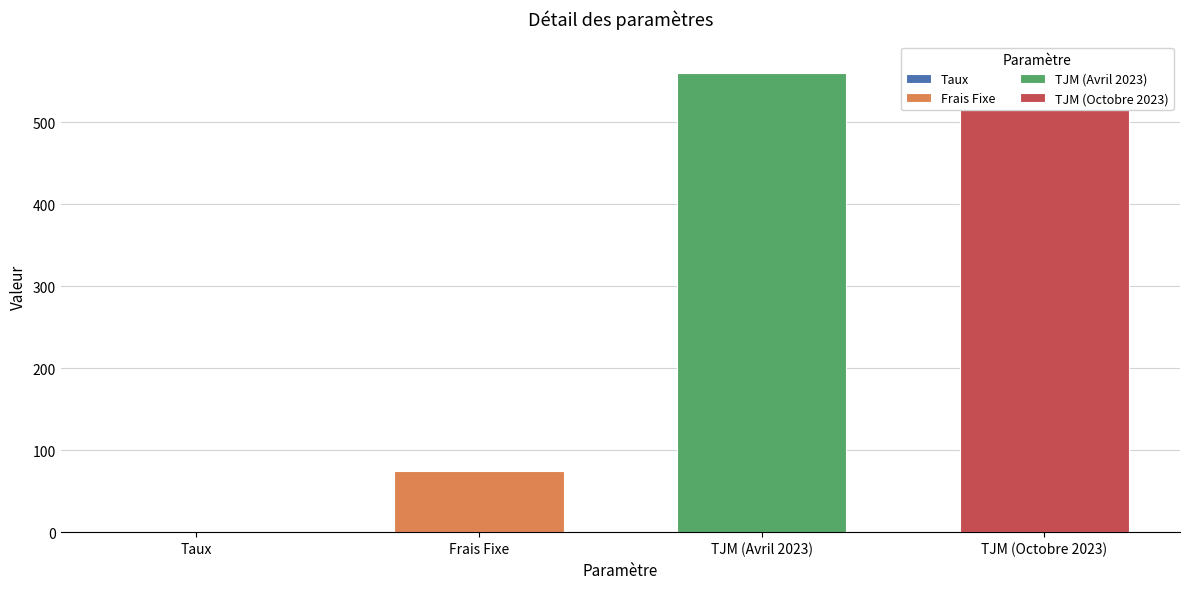

How many categories are shown in the chart?

4